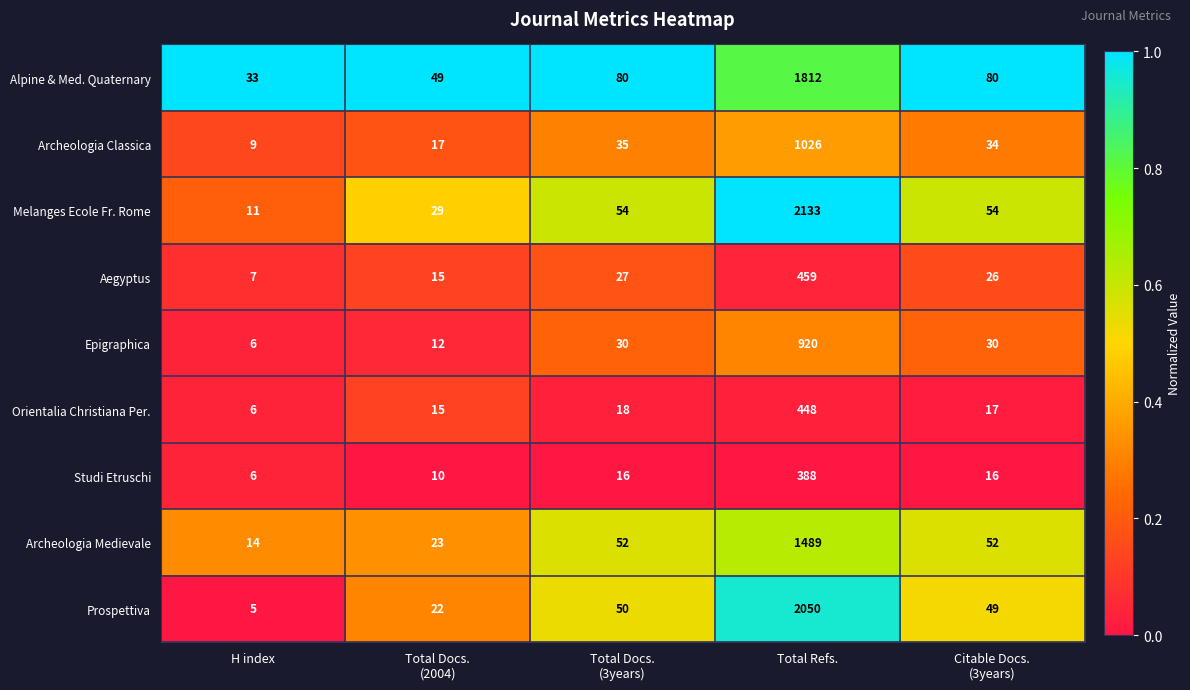

List the series in order of their peak value, highest first.

Melanges Ecole Fr. Rome, Prospettiva, Alpine & Med. Quaternary, Archeologia Medievale, Archeologia Classica, Epigraphica, Aegyptus, Orientalia Christiana Per., Studi Etruschi